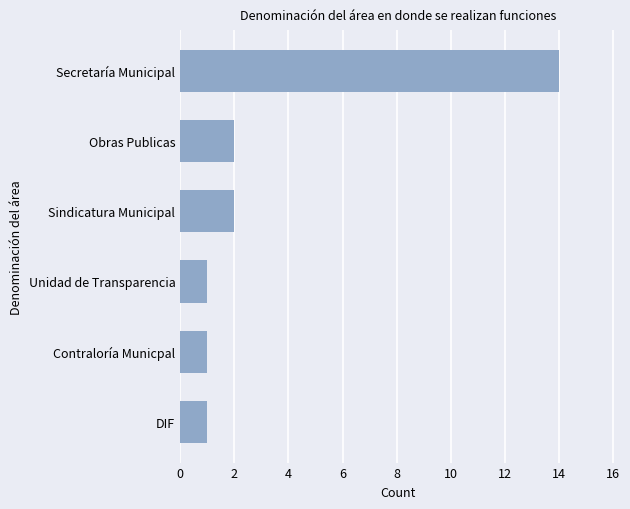

Reading bottom to top, list all the values displayed in this chart.

1	1	1	2	2	14